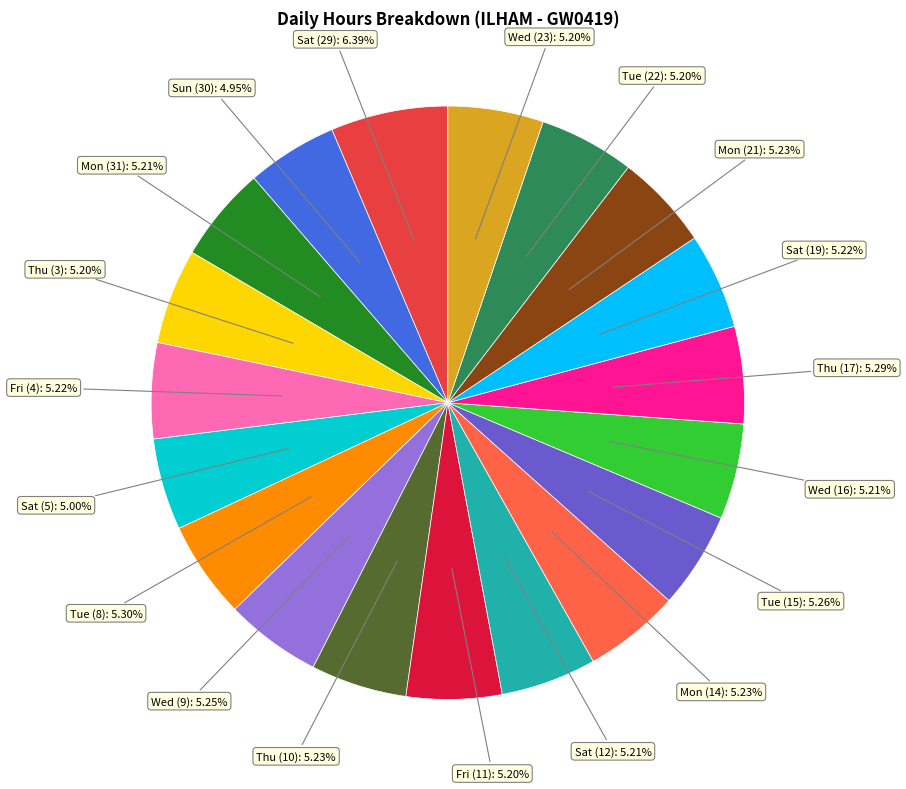

True or false: Wed (16) accounts for 5% of the total.

True